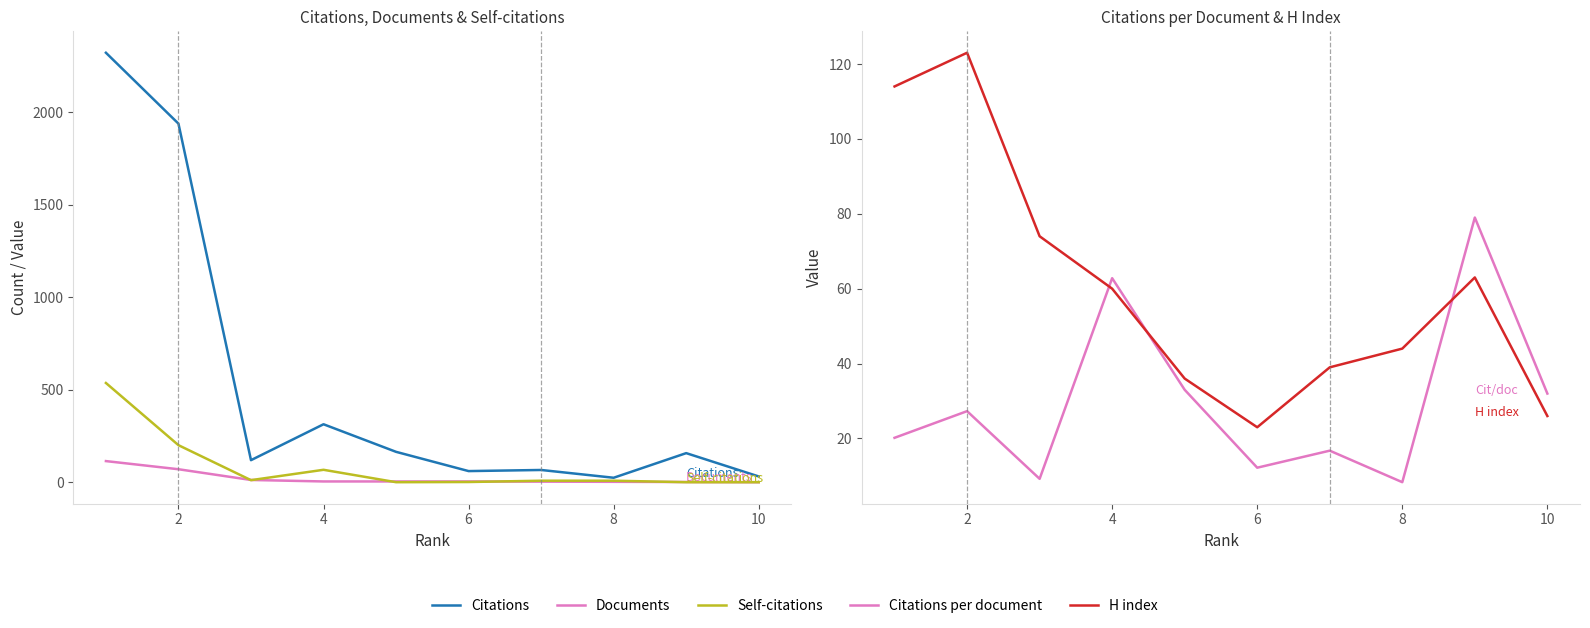

Which series has the widest spread of values?

Citations